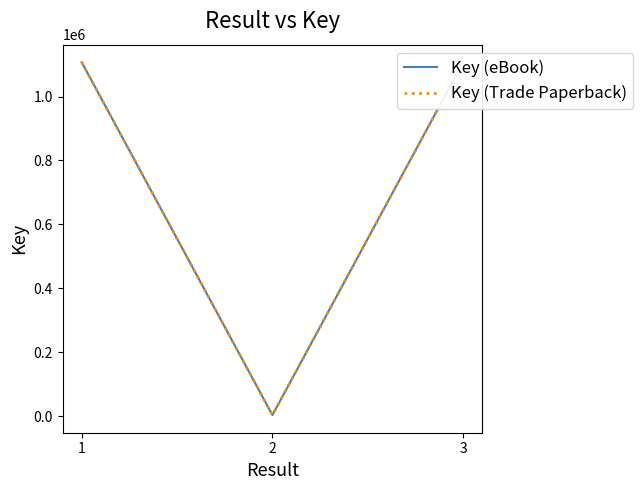

What is the approximate value of Key (Trade Paperback) at 3, to the nearest 10?

1106930